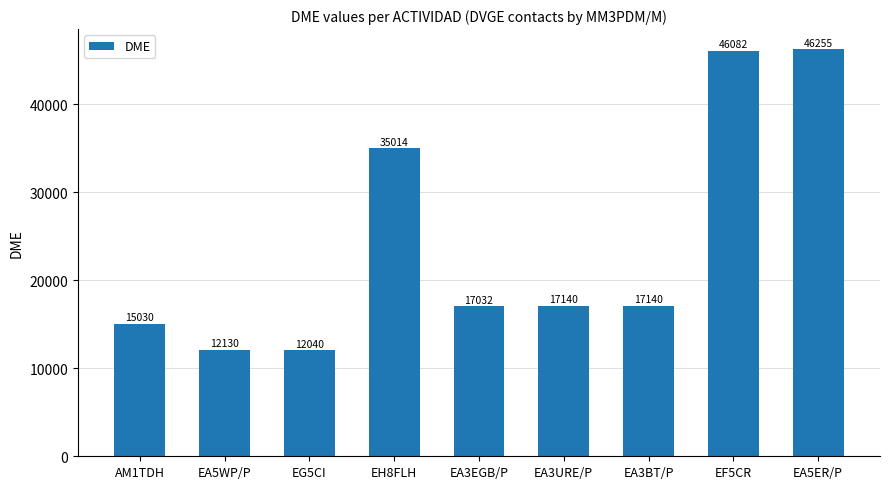

Reading right to left, transcribe all the data shown in this chart.

EA5ER/P=46255	EF5CR=46082	EA3BT/P=17140	EA3URE/P=17140	EA3EGB/P=17032	EH8FLH=35014	EG5CI=12040	EA5WP/P=12130	AM1TDH=15030